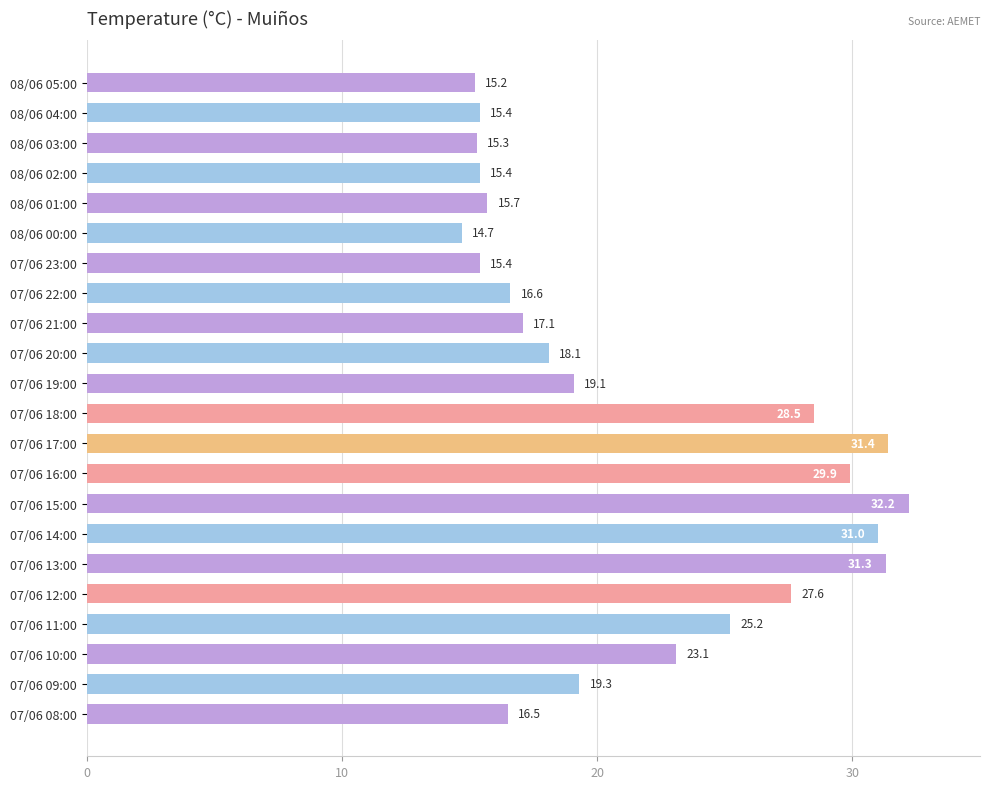

How many data points are less than 19?

11